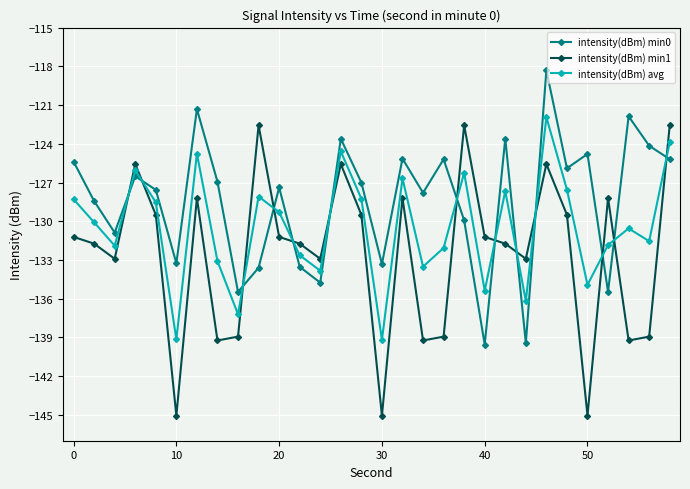

Which series has the largest total across all categories?

intensity(dBm) min0